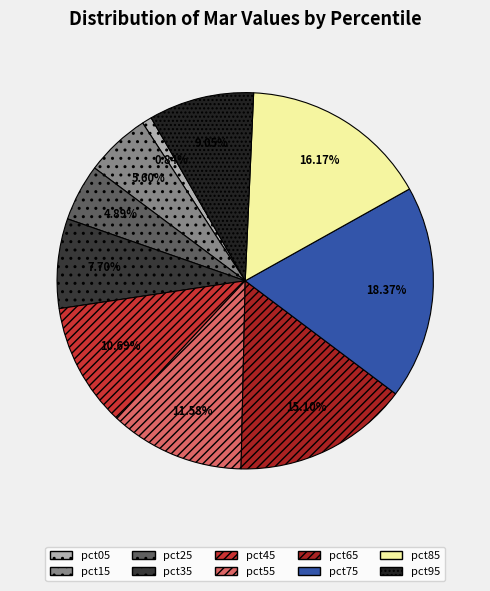

To the nearest percent, what is the average slice percentage?

10%